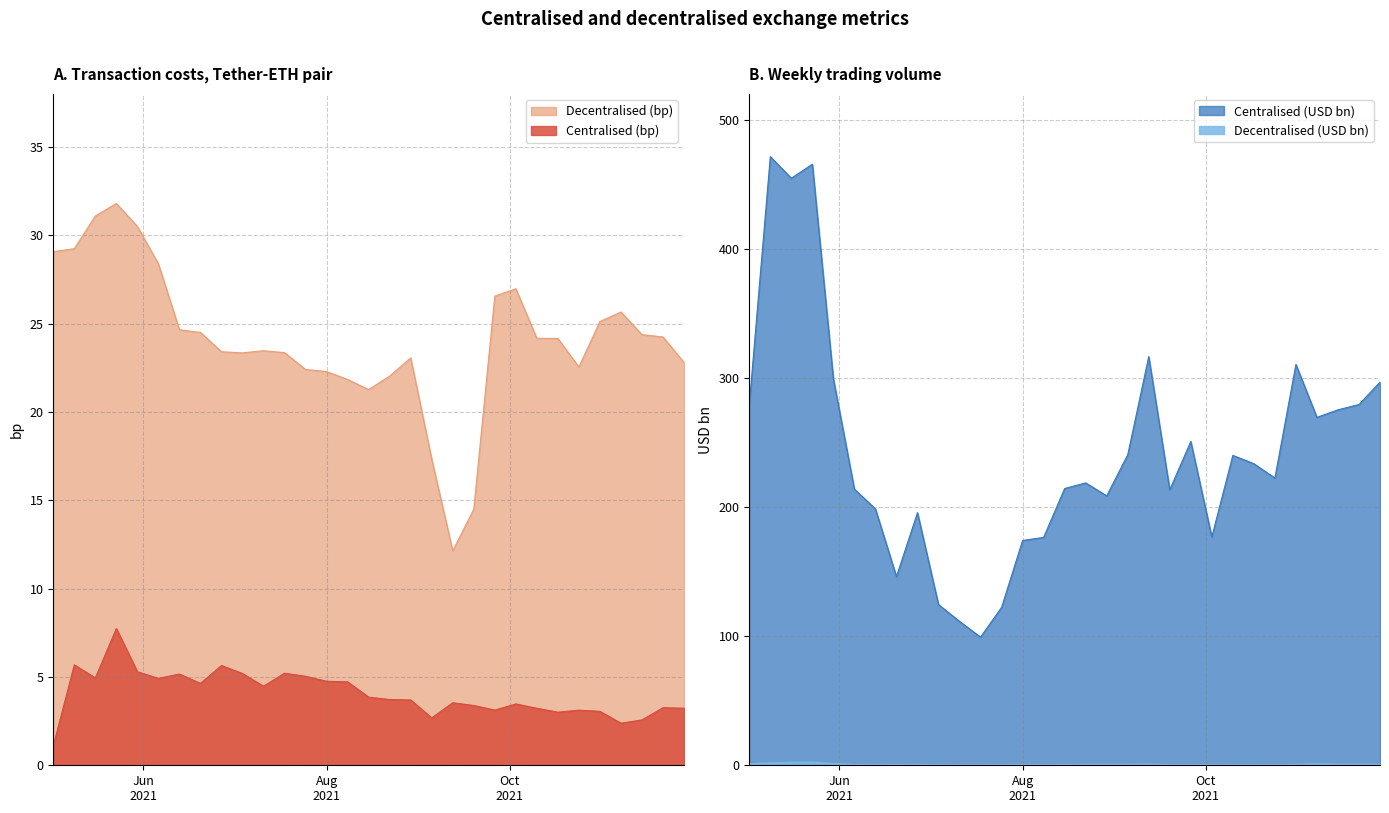

True or false: Centralised (bp) and Decentralised (bp) cross at least once.

False